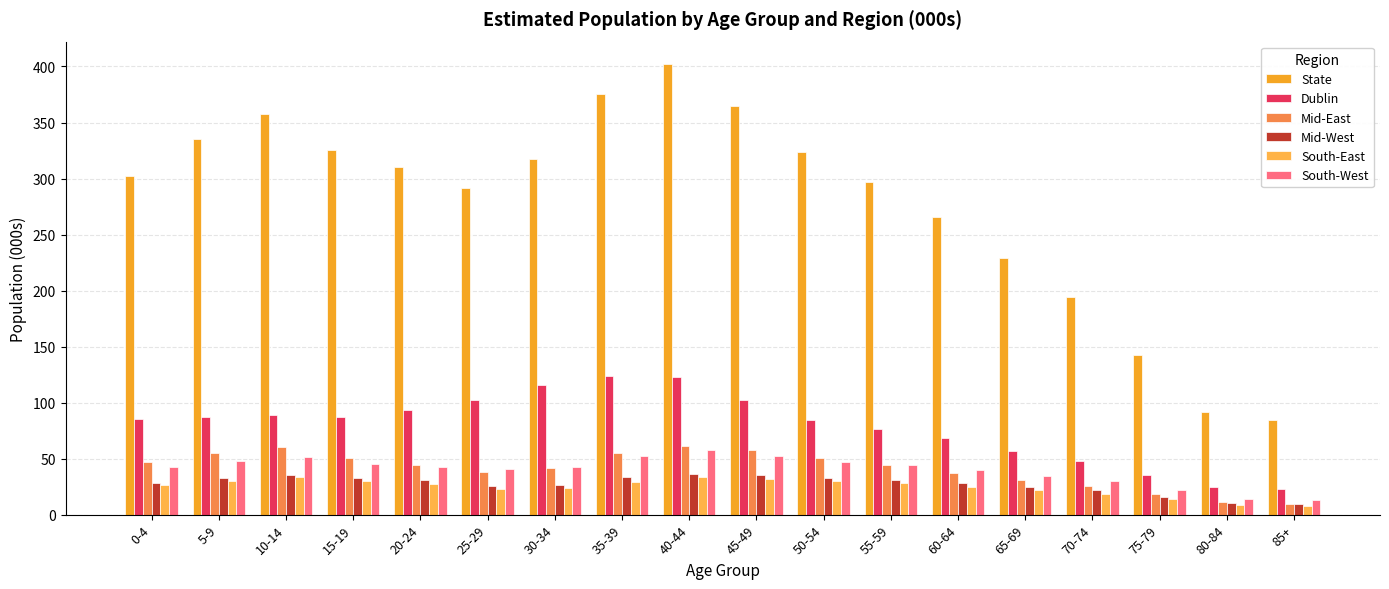

List the series in order of their peak value, lowest first.

South-East, Mid-West, South-West, Mid-East, Dublin, State